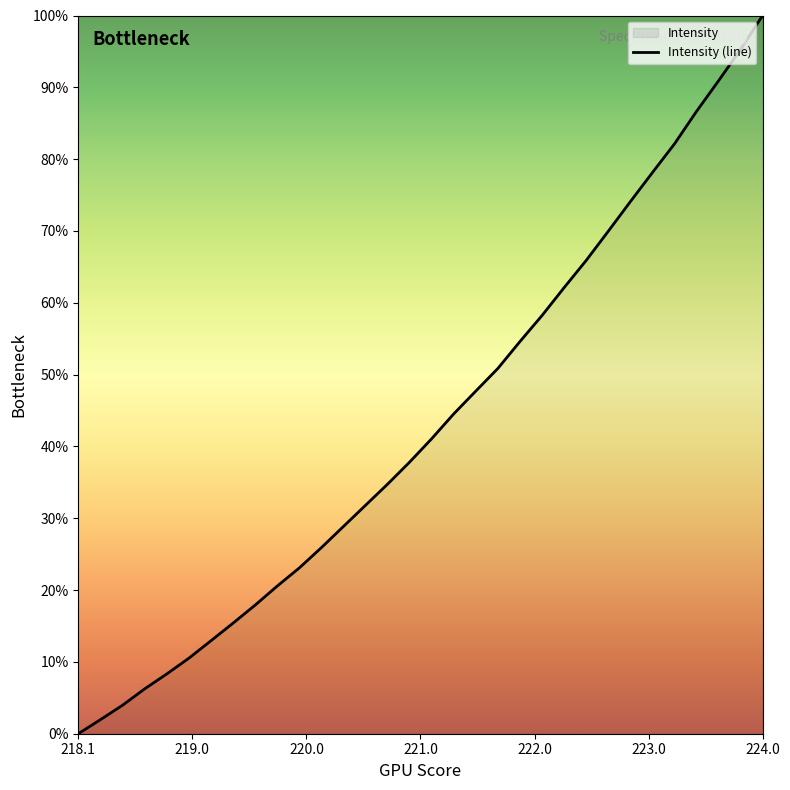

What is the difference between the maximum and minimum values?

100.0